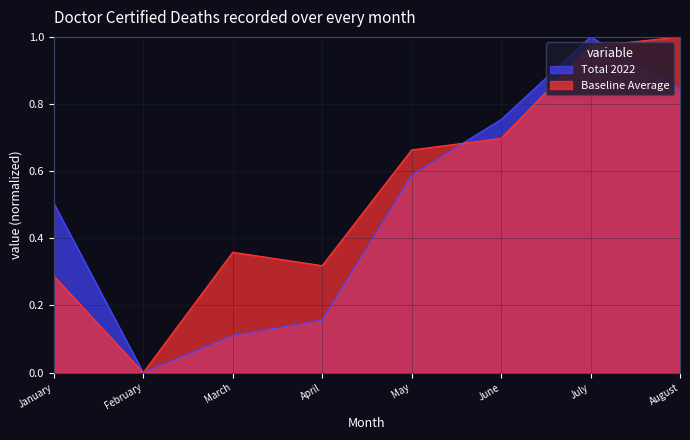

Which label corresponds to the largest value in the chart?

July